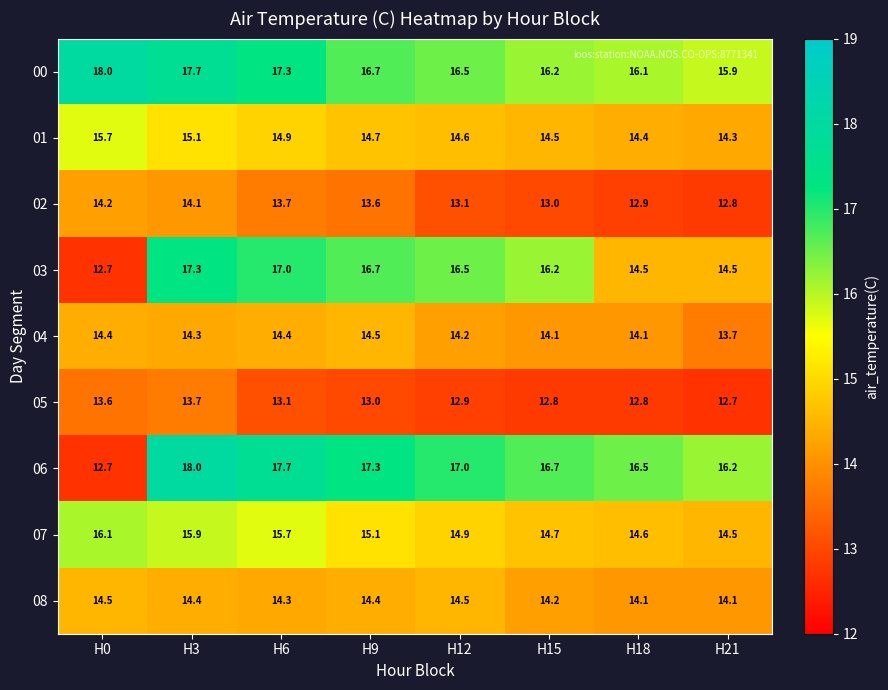

Which category has the highest value in the 04 series?

H9